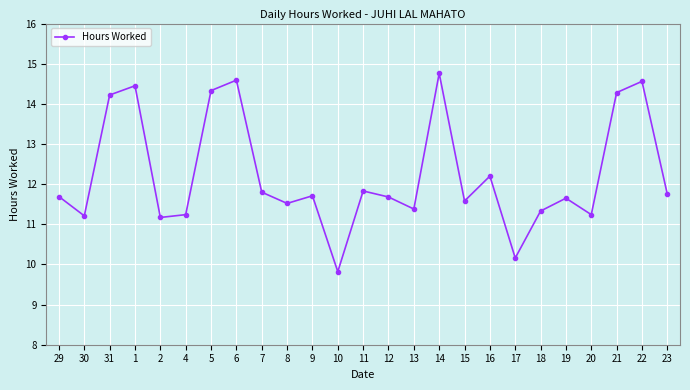

At which category does the chart reach its peak across all series?

14